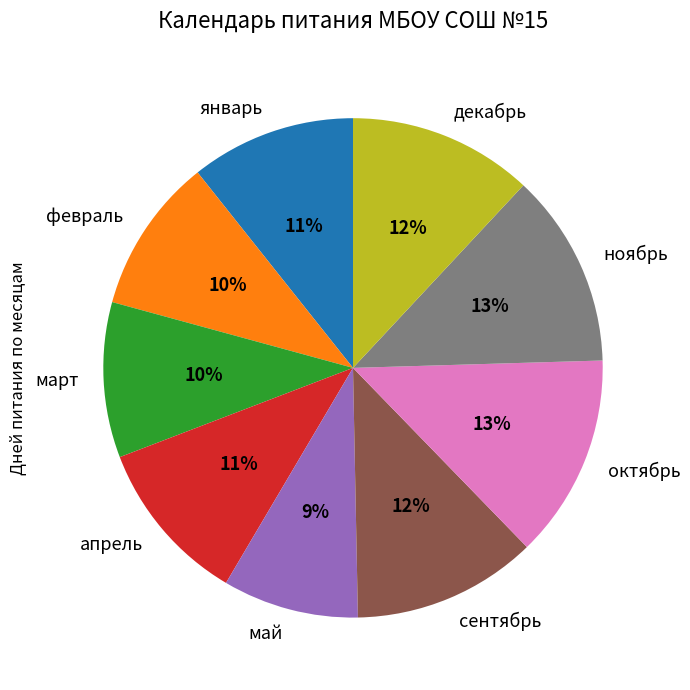

Which slice is the smallest?

май